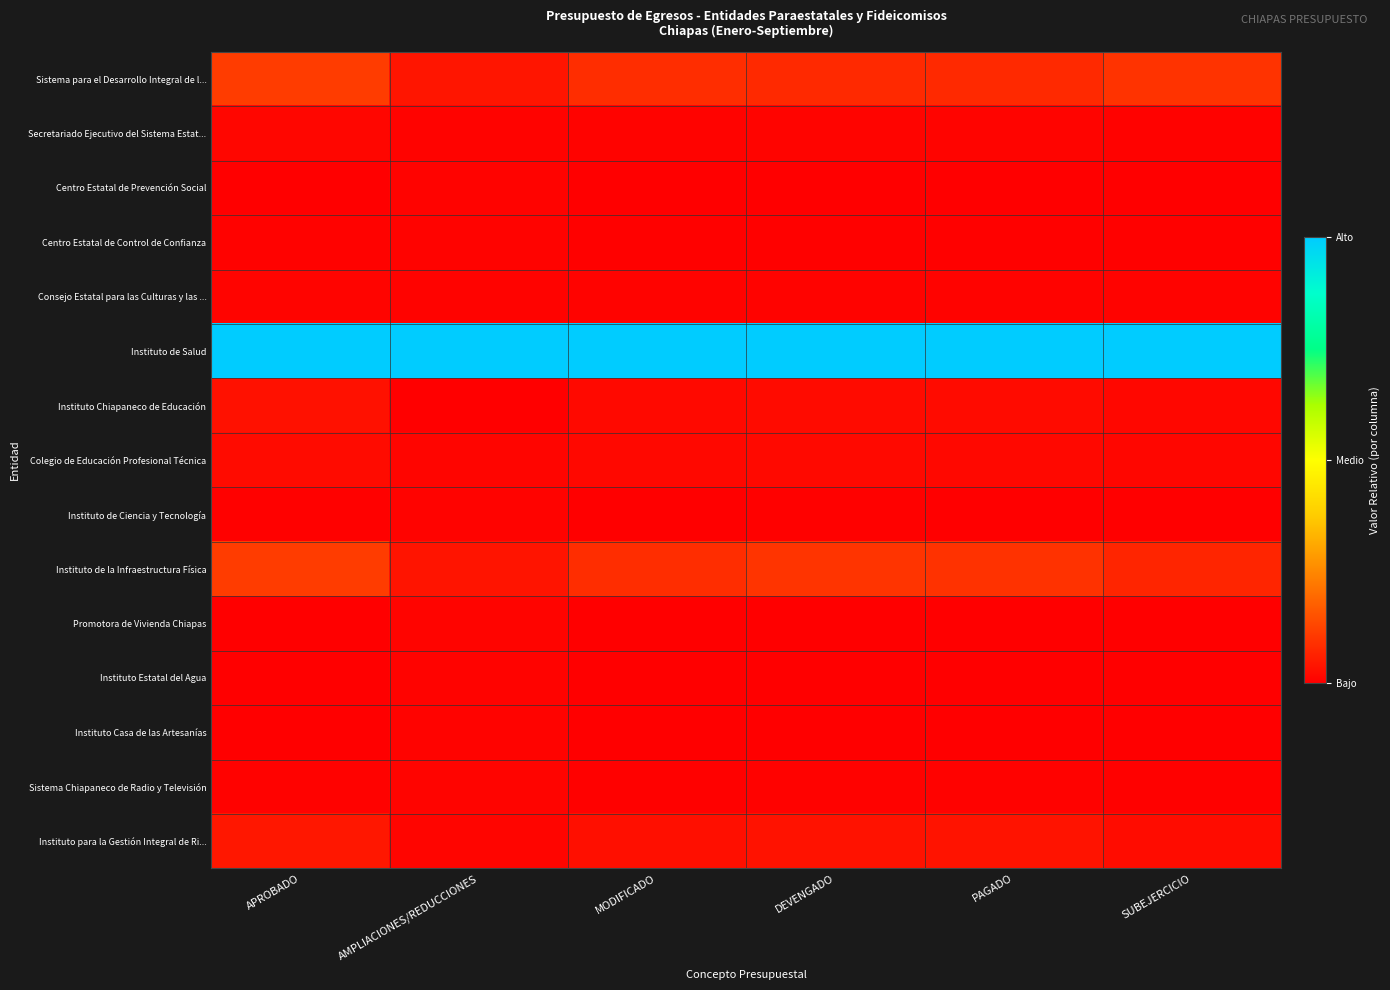

What is the total value across all series at PAGADO?

1.3